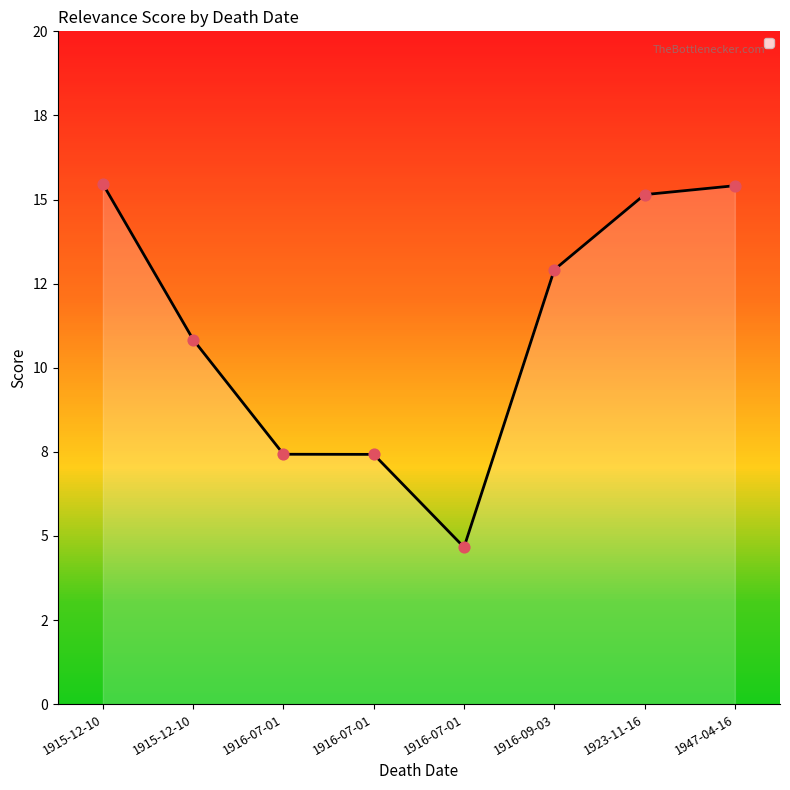

Which has a higher value, 1916-09-03 or 1916-07-01?

1916-09-03